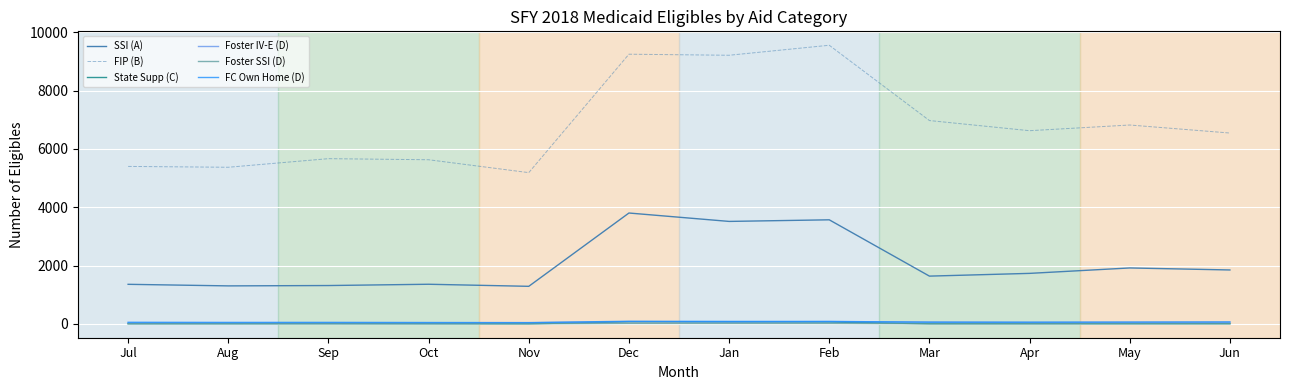

Which label corresponds to the largest value in the chart?

Feb